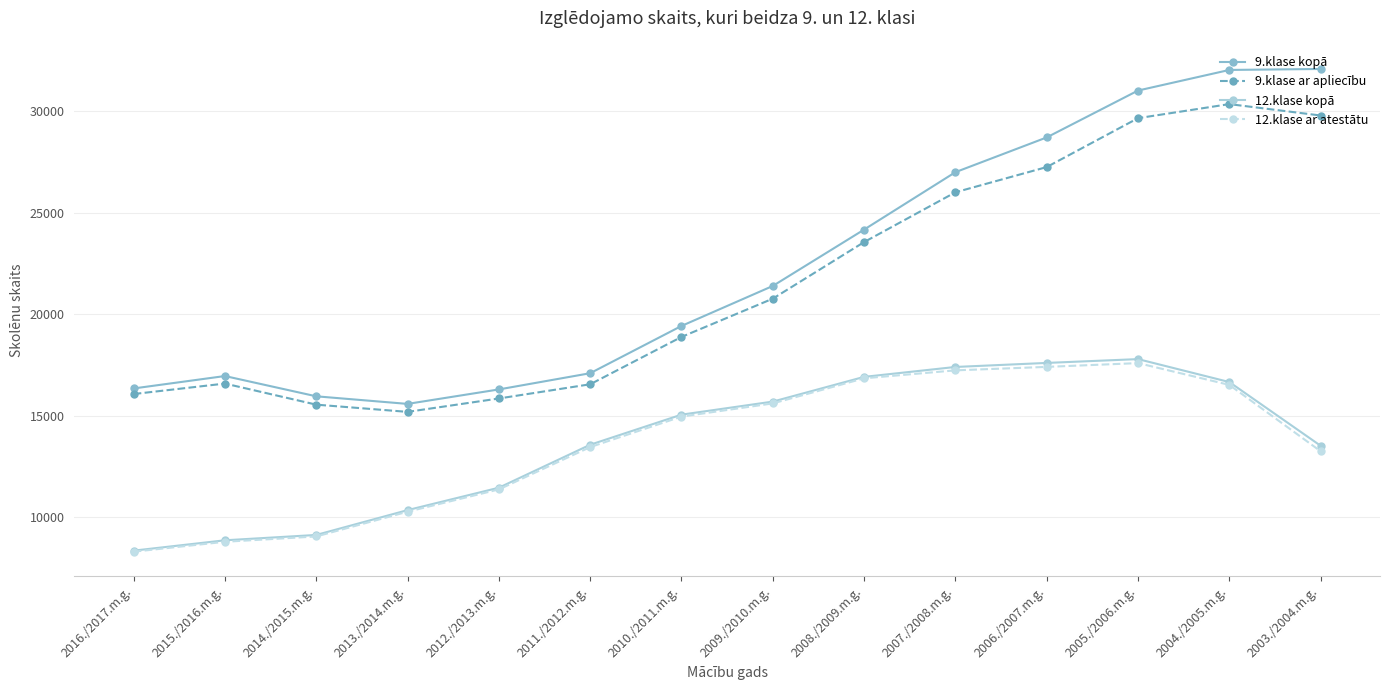

Where is 9.klase kopā nearest to the value 23839?

2008./2009.m.g.